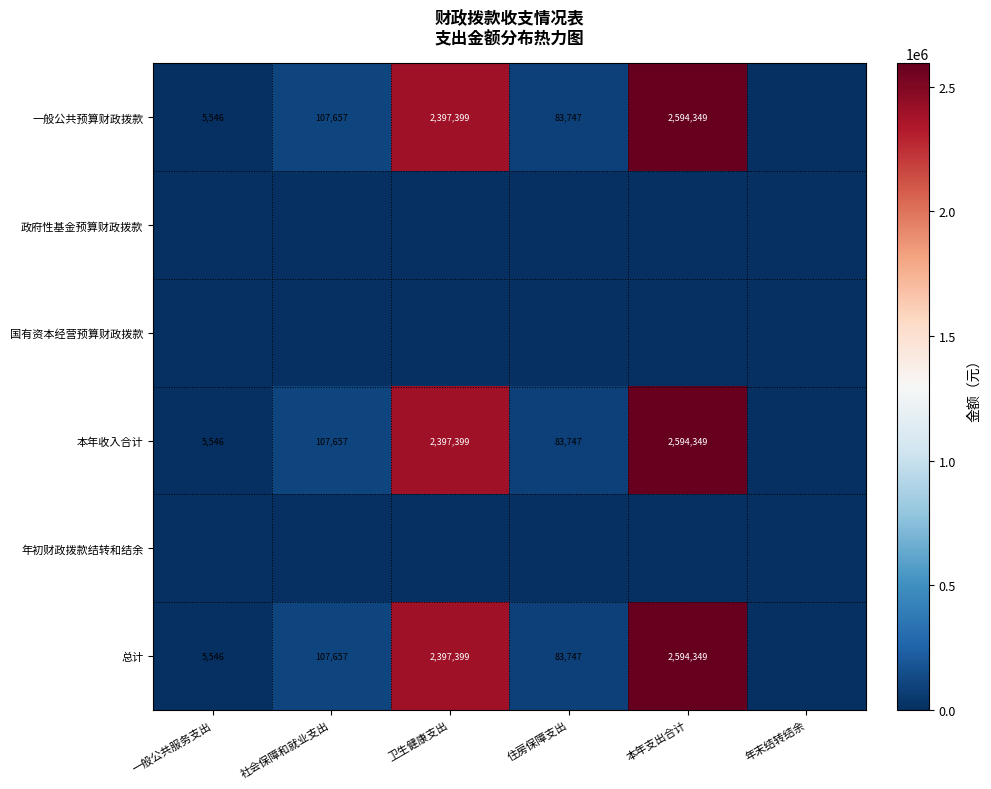

The 本年收入合计 series shows 107657 at 社会保障和就业支出. True or false?

True